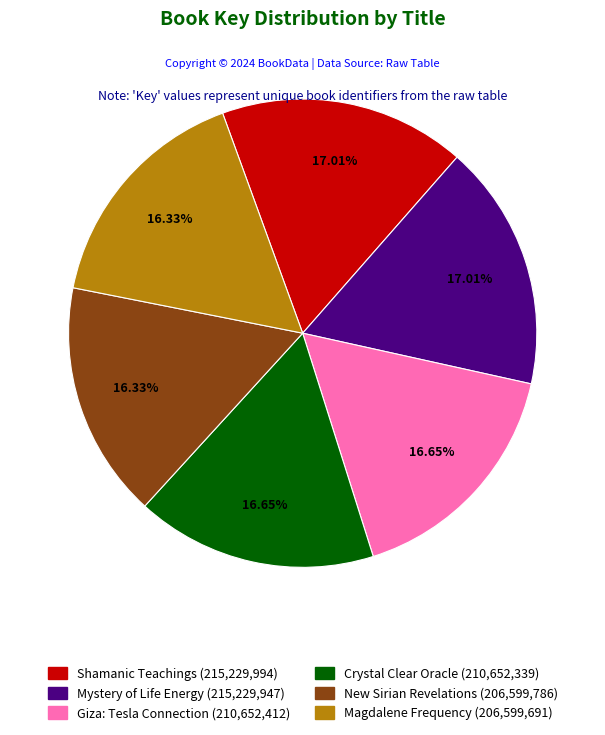

Is there any slice that represents more than half of the pie?

No